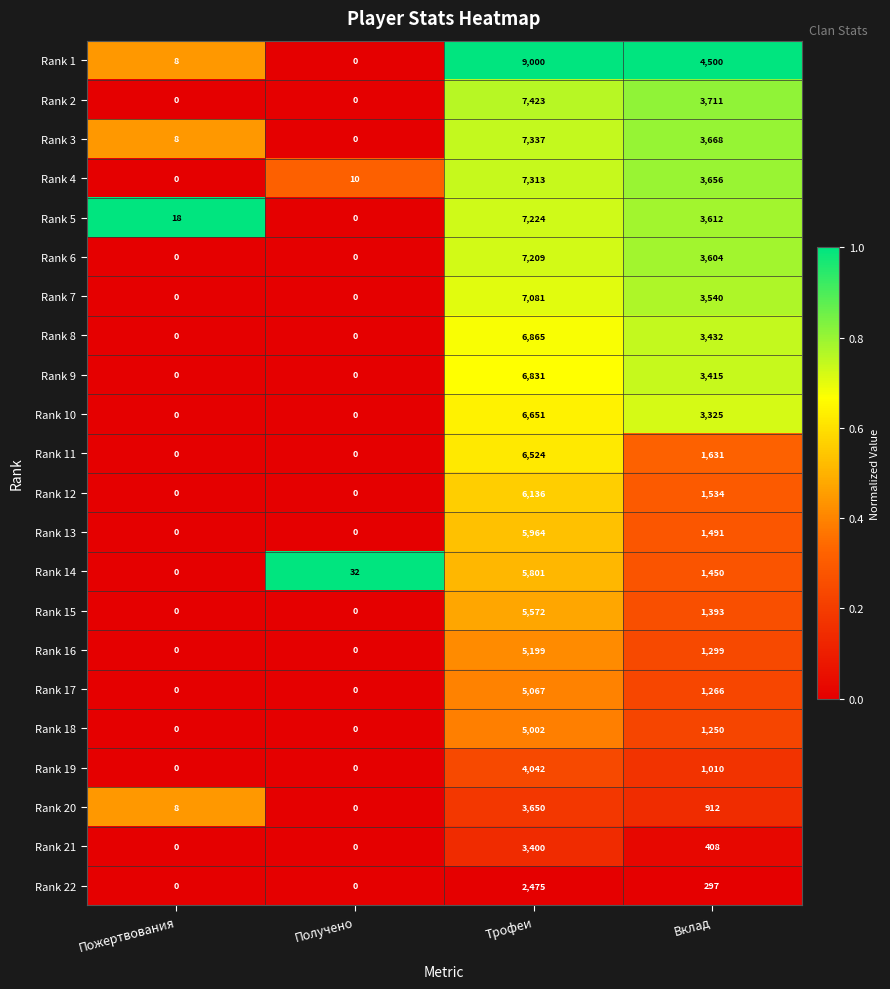

At which category does the chart reach its peak across all series?

Трофеи